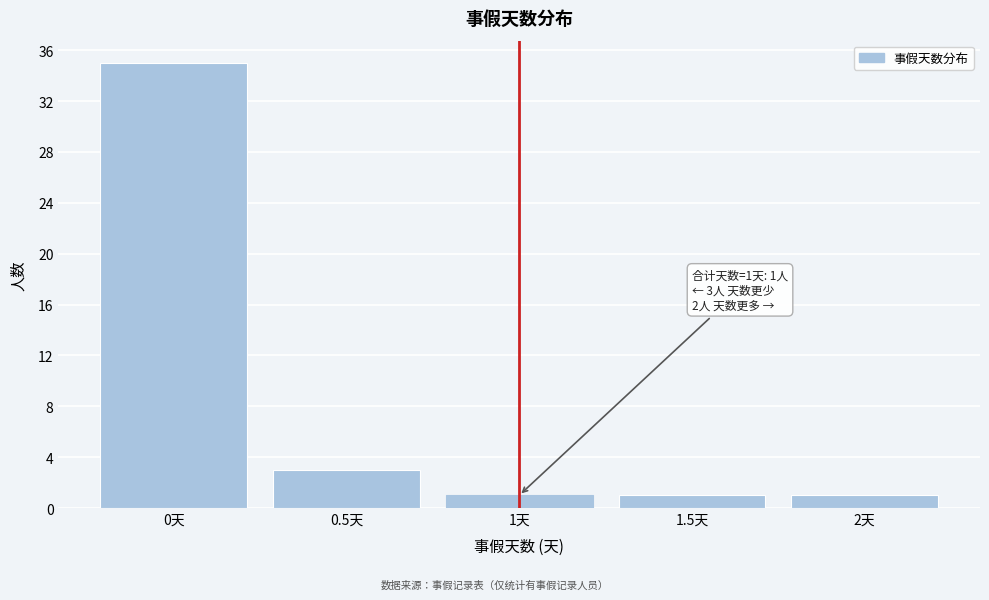

Reading right to left, extract all data points from this chart.

1	1	1	3	35